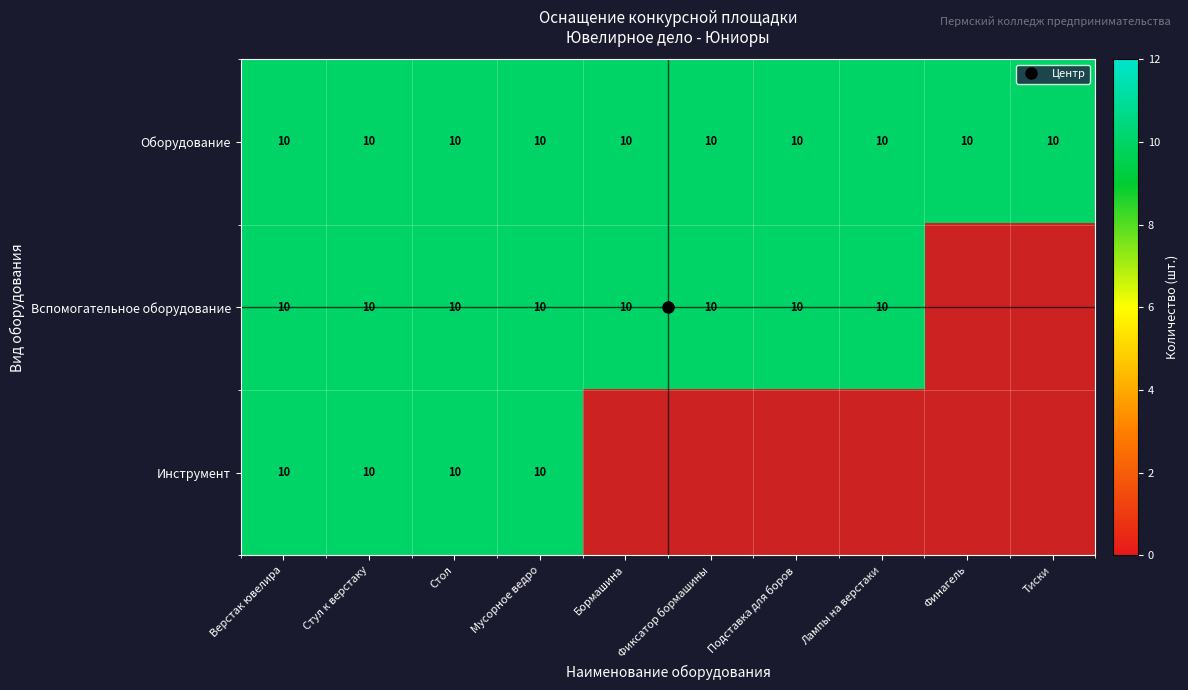

How many Инструмент values are between 0 and 10?

10